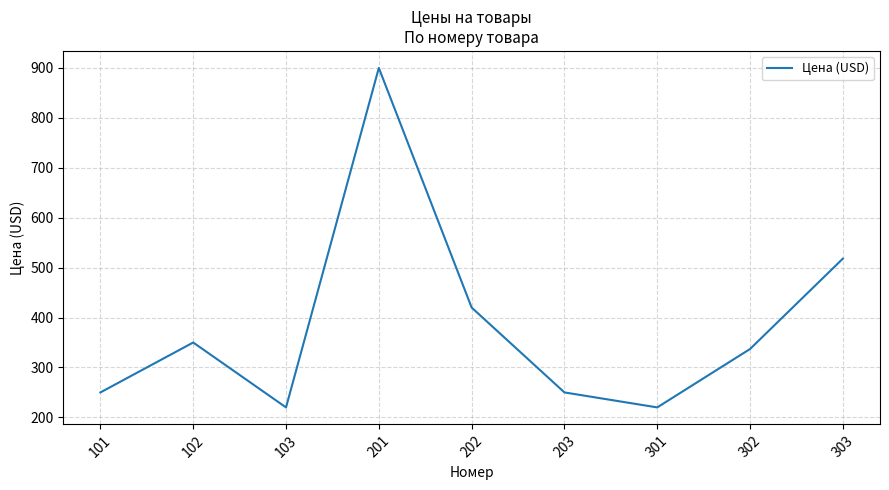

Does the chart display data point markers on the line(s)?

No